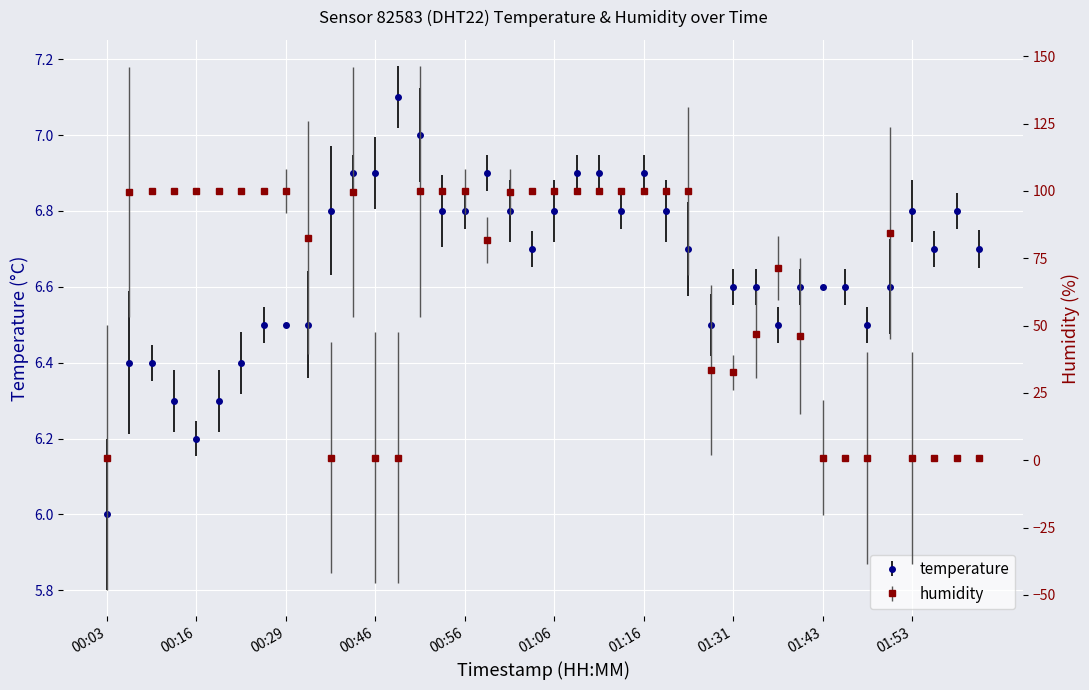

Reading left to right, what are all the values shown in this chart?

temperature: 00:03=6.0	00:08=6.4	00:11=6.4	00:13=6.3	00:16=6.2	00:18=6.3	00:24=6.4	00:26=6.5	00:29=6.5	00:31=6.5	00:36=6.8	00:38=6.9	00:46=6.9	00:48=7.1	00:51=7.0	00:53=6.8	00:56=6.8	00:58=6.9	01:01=6.8	01:03=6.7	01:06=6.8	01:08=6.9	01:11=6.9	01:13=6.8	01:16=6.9	01:18=6.8	01:21=6.7	01:28=6.5	01:31=6.6	01:33=6.6	01:36=6.5	01:41=6.6	01:43=6.6	01:46=6.6	01:48=6.5	01:51=6.6	01:53=6.8	01:56=6.7	01:59=6.8	02:01=6.7
humidity: 00:03=1.0	00:08=99.6	00:11=99.8	00:13=99.8	00:16=99.8	00:18=99.8	00:24=99.8	00:26=99.8	00:29=99.9	00:31=82.7	00:36=1.0	00:38=99.6	00:46=1.0	00:48=1.0	00:51=99.8	00:53=99.8	00:56=99.8	00:58=81.8	01:01=99.6	01:03=99.8	01:06=99.8	01:08=99.8	01:11=99.8	01:13=99.8	01:16=99.8	01:18=99.9	01:21=99.9	01:28=33.6	01:31=32.6	01:33=46.7	01:36=71.4	01:41=46.1	01:43=1.0	01:46=1.0	01:48=1.0	01:51=84.5	01:53=1.0	01:56=1.0	01:59=1.0	02:01=1.0